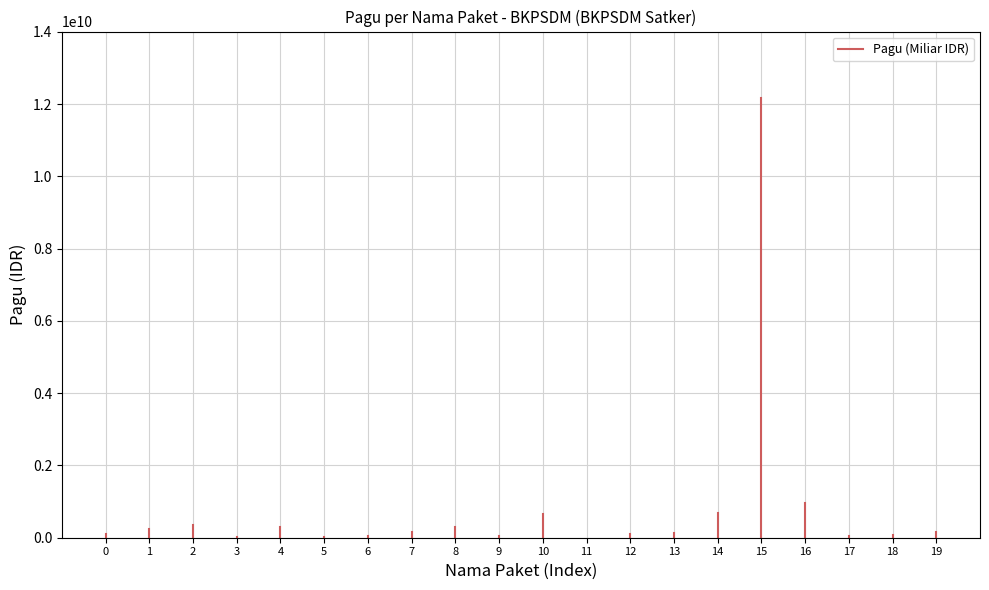

Is it true that the value at 1 is 144342463?

False